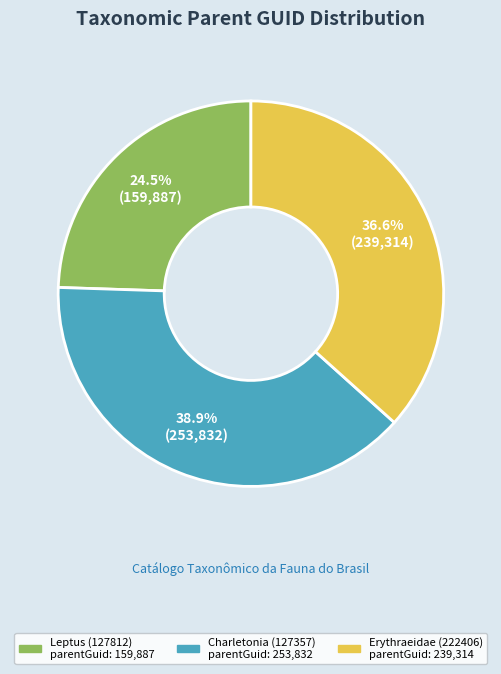

Combined, what portion of the pie is Leptus (127812) and Erythraeidae (222406)?

61.1%